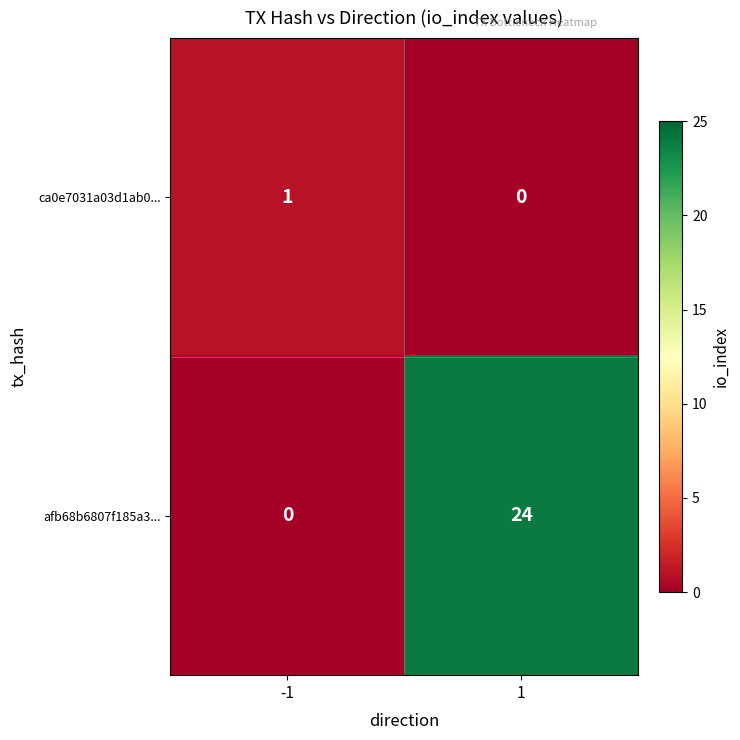

Which series has the largest range (max minus min)?

afb68b6807f185a3...